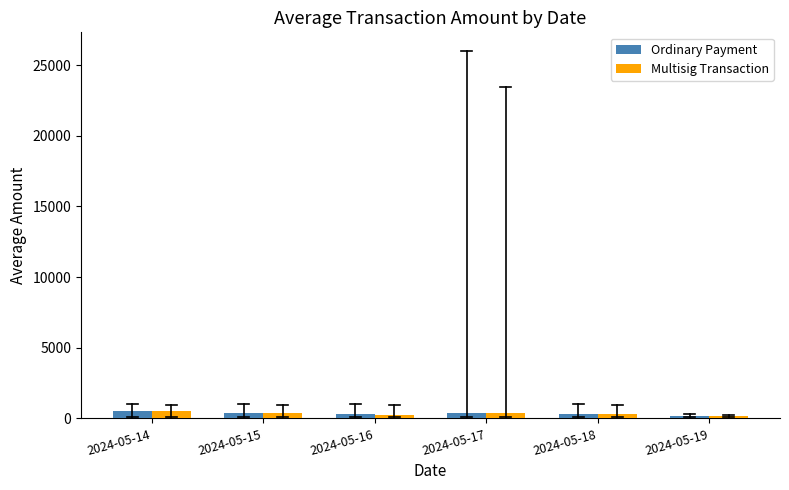

Which series has the largest range (max minus min)?

Ordinary Payment